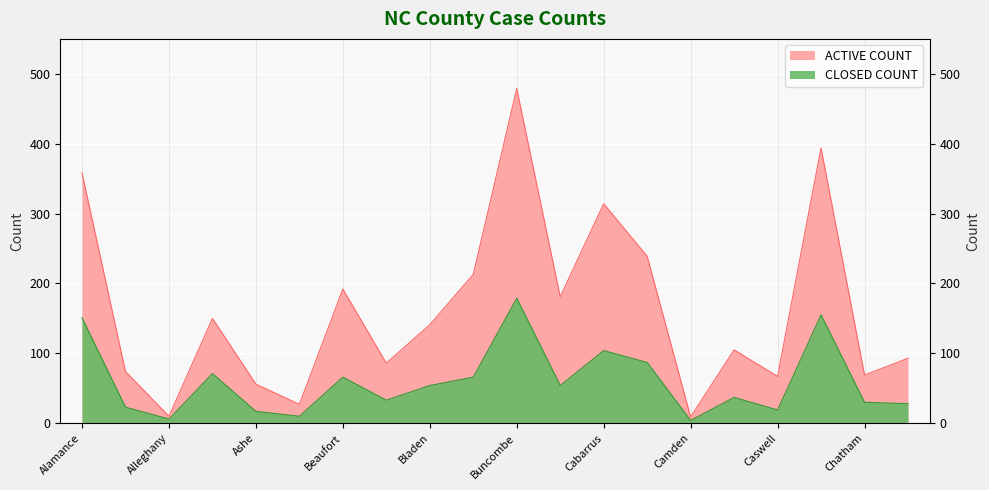

True or false: ACTIVE COUNT has more than 0 interior local peaks.

True